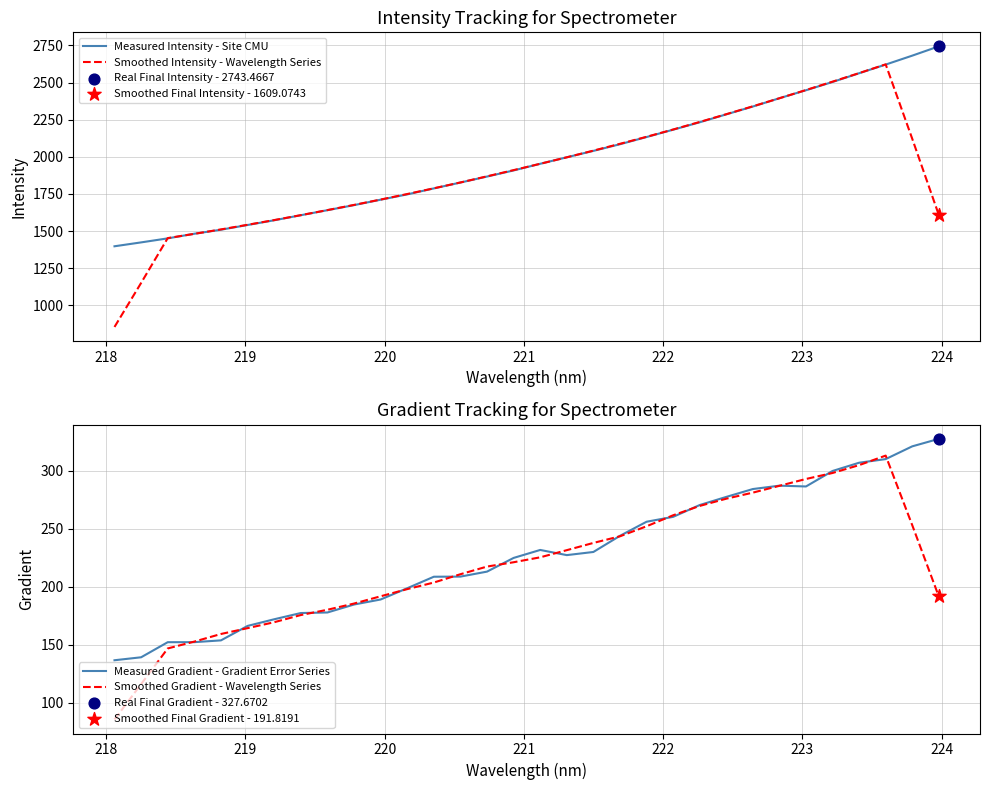

At how many categories does at least one series exceed 323?

32